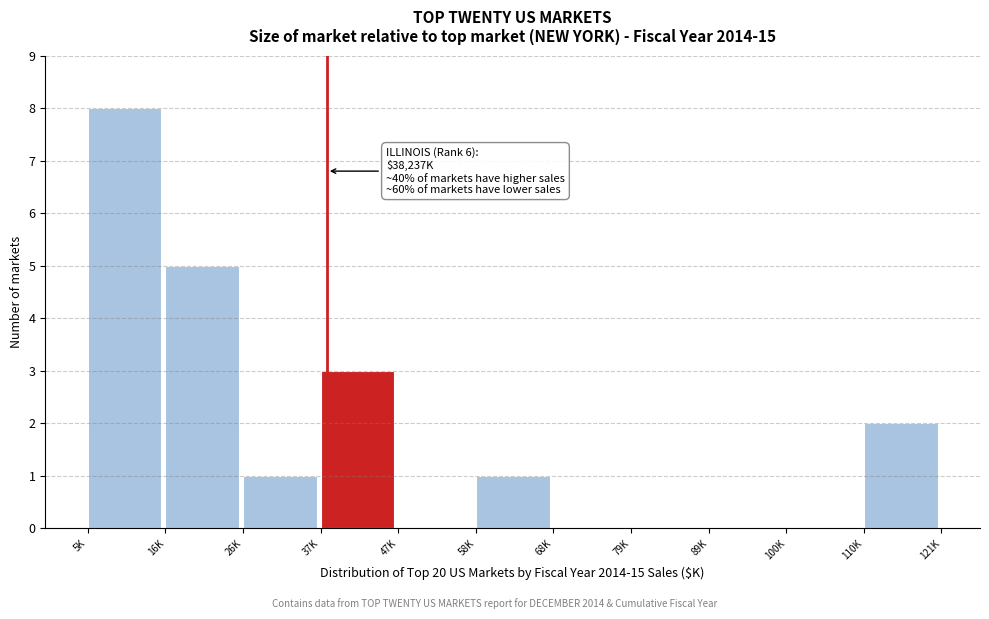

Reading right to left, transcribe all the data shown in this chart.

110K=2	100K=0	89K=0	79K=0	68K=0	58K=1	47K=0	37K=3	26K=1	16K=5	5K=8